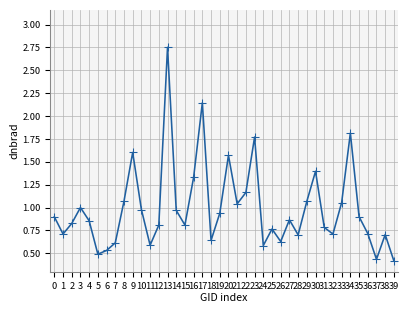

The value at 18 is 0.9. True or false?

False